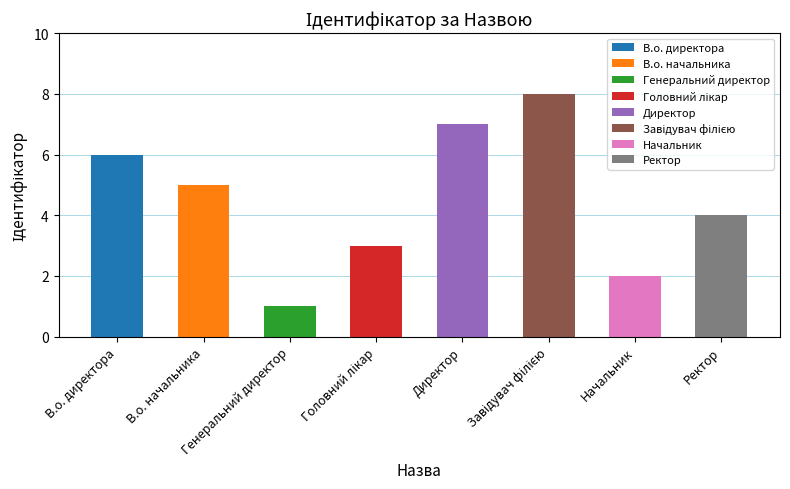

How many data points are less than 5?

4